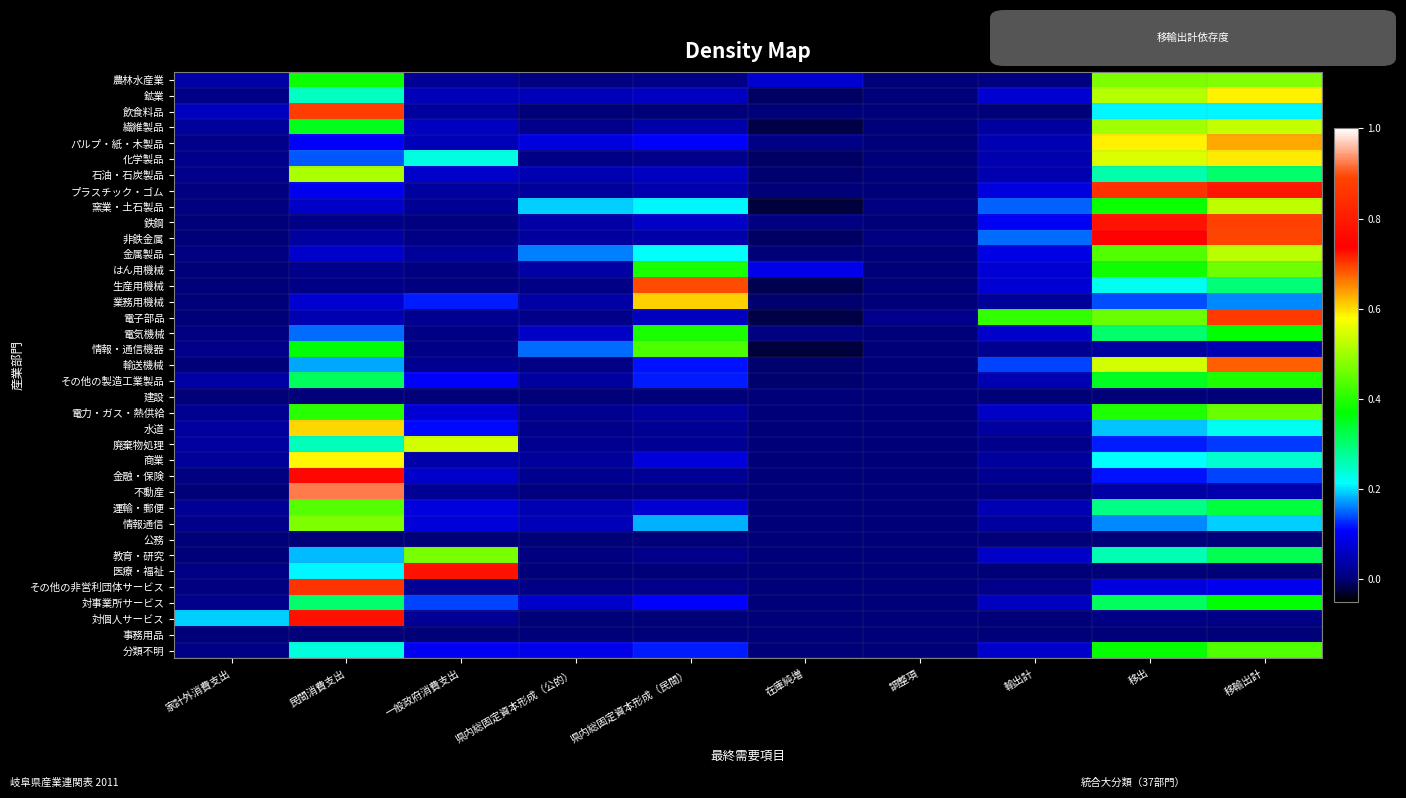

Reading left to right, what are all the values shown in this chart?

農林水産業: 家計外消費支出=0.0	民間消費支出=0.4	一般政府消費支出=0.0	県内総固定資本形成（公的）=0.0	県内総固定資本形成（民間）=0.0	在庫純増=0.1	調整項=0.0	輸出計=0.0	移出=0.5	移輸出計=0.5
鉱業: 家計外消費支出=0.0	民間消費支出=0.3	一般政府消費支出=0.0	県内総固定資本形成（公的）=0.1	県内総固定資本形成（民間）=0.1	在庫純増=-0.0	調整項=0.0	輸出計=0.1	移出=0.5	移輸出計=0.6
飲食料品: 家計外消費支出=0.1	民間消費支出=0.7	一般政府消費支出=0.0	県内総固定資本形成（公的）=0.0	県内総固定資本形成（民間）=0.0	在庫純増=0.0	調整項=0.0	輸出計=0.0	移出=0.2	移輸出計=0.2
繊維製品: 家計外消費支出=0.0	民間消費支出=0.4	一般政府消費支出=0.1	県内総固定資本形成（公的）=0.0	県内総固定資本形成（民間）=0.0	在庫純増=-0.0	調整項=0.0	輸出計=0.0	移出=0.5	移輸出計=0.5
パルプ・紙・木製品: 家計外消費支出=0.0	民間消費支出=0.1	一般政府消費支出=0.1	県内総固定資本形成（公的）=0.1	県内総固定資本形成（民間）=0.1	在庫純増=0.0	調整項=0.0	輸出計=0.0	移出=0.6	移輸出計=0.6
化学製品: 家計外消費支出=0.0	民間消費支出=0.1	一般政府消費支出=0.2	県内総固定資本形成（公的）=0.0	県内総固定資本形成（民間）=0.0	在庫純増=-0.0	調整項=0.0	輸出計=0.0	移出=0.6	移輸出計=0.6
石油・石炭製品: 家計外消費支出=0.0	民間消費支出=0.5	一般政府消費支出=0.1	県内総固定資本形成（公的）=0.0	県内総固定資本形成（民間）=0.1	在庫純増=-0.0	調整項=0.0	輸出計=0.0	移出=0.3	移輸出計=0.3
プラスチック・ゴム: 家計外消費支出=0.0	民間消費支出=0.1	一般政府消費支出=0.0	県内総固定資本形成（公的）=0.0	県内総固定資本形成（民間）=0.0	在庫純増=0.0	調整項=0.0	輸出計=0.1	移出=0.7	移輸出計=0.8
窯業・土石製品: 家計外消費支出=0.0	民間消費支出=0.1	一般政府消費支出=0.0	県内総固定資本形成（公的）=0.2	県内総固定資本形成（民間）=0.2	在庫純増=-0.0	調整項=0.0	輸出計=0.1	移出=0.4	移輸出計=0.5
鉄鋼: 家計外消費支出=0.0	民間消費支出=0.0	一般政府消費支出=0.0	県内総固定資本形成（公的）=0.0	県内総固定資本形成（民間）=0.1	在庫純増=0.0	調整項=0.0	輸出計=0.1	移出=0.8	移輸出計=0.9
非鉄金属: 家計外消費支出=0.0	民間消費支出=0.0	一般政府消費支出=0.0	県内総固定資本形成（公的）=0.0	県内総固定資本形成（民間）=0.0	在庫純増=-0.0	調整項=0.0	輸出計=0.2	移出=0.7	移輸出計=0.9
金属製品: 家計外消費支出=0.0	民間消費支出=0.1	一般政府消費支出=0.0	県内総固定資本形成（公的）=0.2	県内総固定資本形成（民間）=0.2	在庫純増=0.0	調整項=0.0	輸出計=0.1	移出=0.4	移輸出計=0.5
はん用機械: 家計外消費支出=0.0	民間消費支出=0.0	一般政府消費支出=0.0	県内総固定資本形成（公的）=0.0	県内総固定資本形成（民間）=0.4	在庫純増=0.1	調整項=0.0	輸出計=0.1	移出=0.4	移輸出計=0.5
生産用機械: 家計外消費支出=0.0	民間消費支出=0.0	一般政府消費支出=0.0	県内総固定資本形成（公的）=0.0	県内総固定資本形成（民間）=0.7	在庫純増=-0.0	調整項=0.0	輸出計=0.1	移出=0.2	移輸出計=0.3
業務用機械: 家計外消費支出=0.0	民間消費支出=0.1	一般政府消費支出=0.1	県内総固定資本形成（公的）=0.0	県内総固定資本形成（民間）=0.6	在庫純増=-0.0	調整項=0.0	輸出計=0.0	移出=0.1	移輸出計=0.2
電子部品: 家計外消費支出=0.0	民間消費支出=0.0	一般政府消費支出=0.0	県内総固定資本形成（公的）=0.0	県内総固定資本形成（民間）=0.1	在庫純増=-0.0	調整項=0.0	輸出計=0.4	移出=0.5	移輸出計=0.9
電気機械: 家計外消費支出=0.0	民間消費支出=0.2	一般政府消費支出=0.0	県内総固定資本形成（公的）=0.1	県内総固定資本形成（民間）=0.4	在庫純増=0.0	調整項=0.0	輸出計=0.1	移出=0.3	移輸出計=0.4
情報・通信機器: 家計外消費支出=0.0	民間消費支出=0.4	一般政府消費支出=0.0	県内総固定資本形成（公的）=0.2	県内総固定資本形成（民間）=0.4	在庫純増=-0.0	調整項=0.0	輸出計=0.0	移出=0.0	移輸出計=0.0
輸送機械: 家計外消費支出=0.0	民間消費支出=0.2	一般政府消費支出=0.0	県内総固定資本形成（公的）=0.0	県内総固定資本形成（民間）=0.1	在庫純増=-0.0	調整項=0.0	輸出計=0.1	移出=0.5	移輸出計=0.7
その他の製造工業製品: 家計外消費支出=0.0	民間消費支出=0.3	一般政府消費支出=0.1	県内総固定資本形成（公的）=0.0	県内総固定資本形成（民間）=0.1	在庫純増=-0.0	調整項=0.0	輸出計=0.0	移出=0.4	移輸出計=0.4
建設: 家計外消費支出=0.0	民間消費支出=0.0	一般政府消費支出=0.0	県内総固定資本形成（公的）=0.0	県内総固定資本形成（民間）=0.0	在庫純増=0.0	調整項=0.0	輸出計=0.0	移出=0.0	移輸出計=0.0
電力・ガス・熱供給: 家計外消費支出=0.0	民間消費支出=0.4	一般政府消費支出=0.1	県内総固定資本形成（公的）=0.0	県内総固定資本形成（民間）=0.0	在庫純増=0.0	調整項=0.0	輸出計=0.1	移出=0.4	移輸出計=0.5
水道: 家計外消費支出=0.0	民間消費支出=0.6	一般政府消費支出=0.1	県内総固定資本形成（公的）=0.0	県内総固定資本形成（民間）=0.0	在庫純増=0.0	調整項=0.0	輸出計=0.0	移出=0.2	移輸出計=0.2
廃棄物処理: 家計外消費支出=0.0	民間消費支出=0.3	一般政府消費支出=0.5	県内総固定資本形成（公的）=0.0	県内総固定資本形成（民間）=0.0	在庫純増=0.0	調整項=0.0	輸出計=0.0	移出=0.1	移輸出計=0.1
商業: 家計外消費支出=0.0	民間消費支出=0.6	一般政府消費支出=0.0	県内総固定資本形成（公的）=0.0	県内総固定資本形成（民間）=0.1	在庫純増=0.0	調整項=0.0	輸出計=0.0	移出=0.2	移輸出計=0.2
金融・保険: 家計外消費支出=0.0	民間消費支出=0.8	一般政府消費支出=0.1	県内総固定資本形成（公的）=0.0	県内総固定資本形成（民間）=0.0	在庫純増=0.0	調整項=0.0	輸出計=0.0	移出=0.1	移輸出計=0.1
不動産: 家計外消費支出=0.0	民間消費支出=0.9	一般政府消費支出=0.0	県内総固定資本形成（公的）=0.0	県内総固定資本形成（民間）=0.0	在庫純増=0.0	調整項=0.0	輸出計=0.0	移出=0.0	移輸出計=0.0
運輸・郵便: 家計外消費支出=0.0	民間消費支出=0.4	一般政府消費支出=0.1	県内総固定資本形成（公的）=0.0	県内総固定資本形成（民間）=0.1	在庫純増=0.0	調整項=0.0	輸出計=0.0	移出=0.3	移輸出計=0.3
情報通信: 家計外消費支出=0.0	民間消費支出=0.5	一般政府消費支出=0.1	県内総固定資本形成（公的）=0.1	県内総固定資本形成（民間）=0.2	在庫純増=0.0	調整項=0.0	輸出計=0.0	移出=0.2	移輸出計=0.2
公務: 家計外消費支出=0.0	民間消費支出=0.0	一般政府消費支出=0.0	県内総固定資本形成（公的）=0.0	県内総固定資本形成（民間）=0.0	在庫純増=0.0	調整項=0.0	輸出計=0.0	移出=0.0	移輸出計=0.0
教育・研究: 家計外消費支出=0.0	民間消費支出=0.2	一般政府消費支出=0.5	県内総固定資本形成（公的）=0.0	県内総固定資本形成（民間）=0.0	在庫純増=-0.0	調整項=0.0	輸出計=0.1	移出=0.3	移輸出計=0.3
医療・福祉: 家計外消費支出=0.0	民間消費支出=0.2	一般政府消費支出=0.8	県内総固定資本形成（公的）=0.0	県内総固定資本形成（民間）=0.0	在庫純増=0.0	調整項=0.0	輸出計=0.0	移出=0.0	移輸出計=0.0
その他の非営利団体サービス: 家計外消費支出=0.0	民間消費支出=0.9	一般政府消費支出=0.0	県内総固定資本形成（公的）=0.0	県内総固定資本形成（民間）=0.0	在庫純増=0.0	調整項=0.0	輸出計=0.0	移出=0.1	移輸出計=0.1
対事業所サービス: 家計外消費支出=0.0	民間消費支出=0.3	一般政府消費支出=0.1	県内総固定資本形成（公的）=0.1	県内総固定資本形成（民間）=0.1	在庫純増=0.0	調整項=0.0	輸出計=0.1	移出=0.3	移輸出計=0.4
対個人サービス: 家計外消費支出=0.2	民間消費支出=0.8	一般政府消費支出=0.0	県内総固定資本形成（公的）=0.0	県内総固定資本形成（民間）=0.0	在庫純増=0.0	調整項=0.0	輸出計=0.0	移出=0.0	移輸出計=0.0
事務用品: 家計外消費支出=0.0	民間消費支出=0.0	一般政府消費支出=0.0	県内総固定資本形成（公的）=0.0	県内総固定資本形成（民間）=0.0	在庫純増=0.0	調整項=0.0	輸出計=0.0	移出=0.0	移輸出計=0.0
分類不明: 家計外消費支出=0.0	民間消費支出=0.2	一般政府消費支出=0.1	県内総固定資本形成（公的）=0.1	県内総固定資本形成（民間）=0.1	在庫純増=0.0	調整項=0.0	輸出計=0.1	移出=0.4	移輸出計=0.4